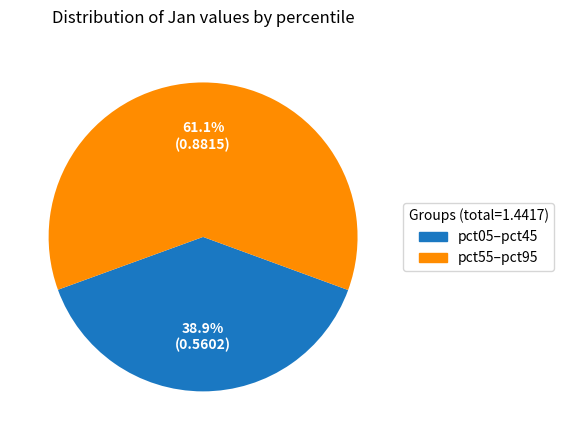

Is there any slice that represents more than half of the pie?

Yes